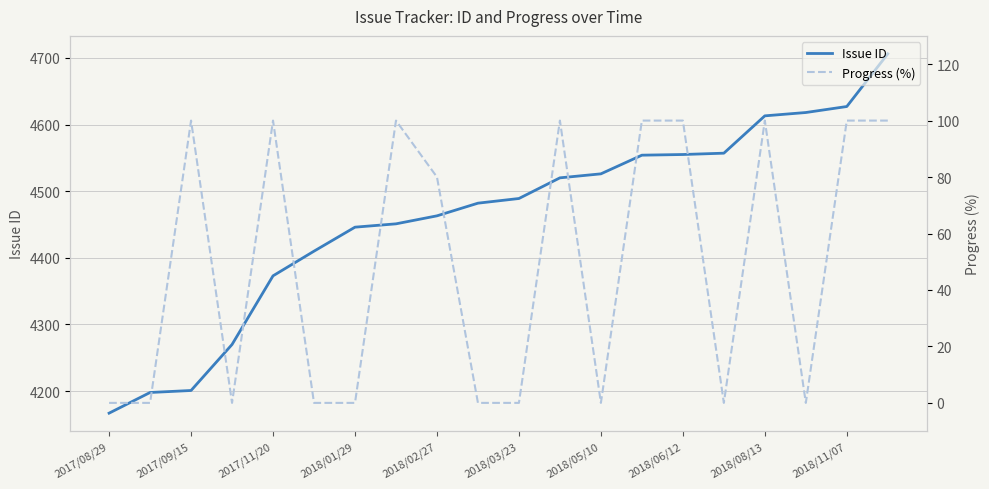

How many lines are shown in the chart?

2